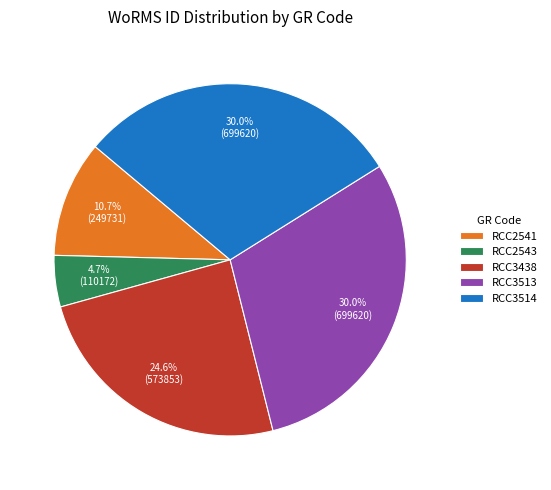

What is the ratio of the value at RCC3514 to the value at RCC2541?

2.8